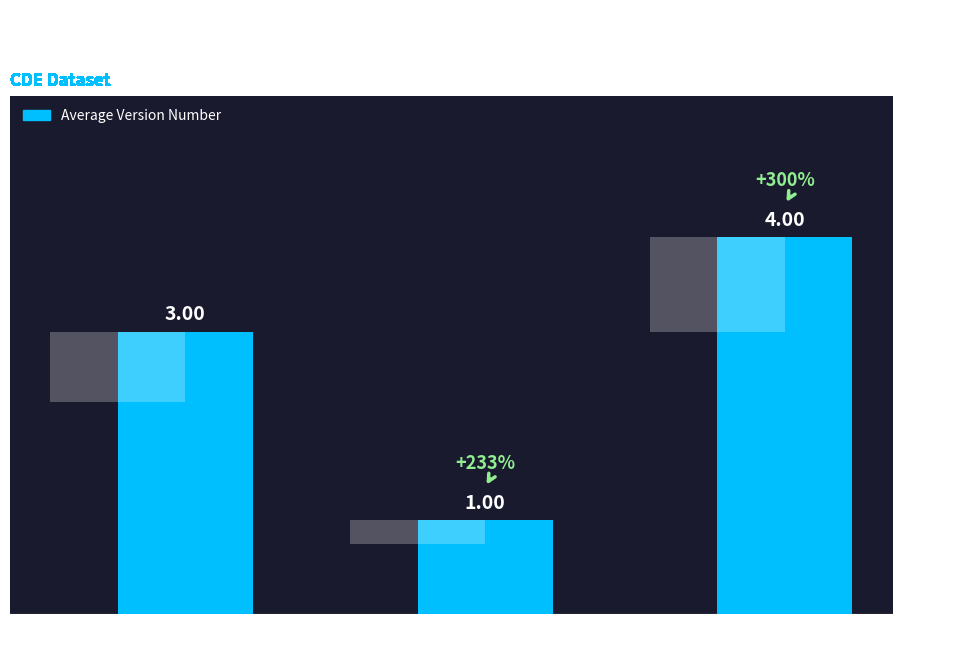

Reading left to right, list all the values displayed in this chart.

Free-Form Entry=3	Single Pre-Defined Value Selected=1	Multiple Pre-Defined Values Selected=4